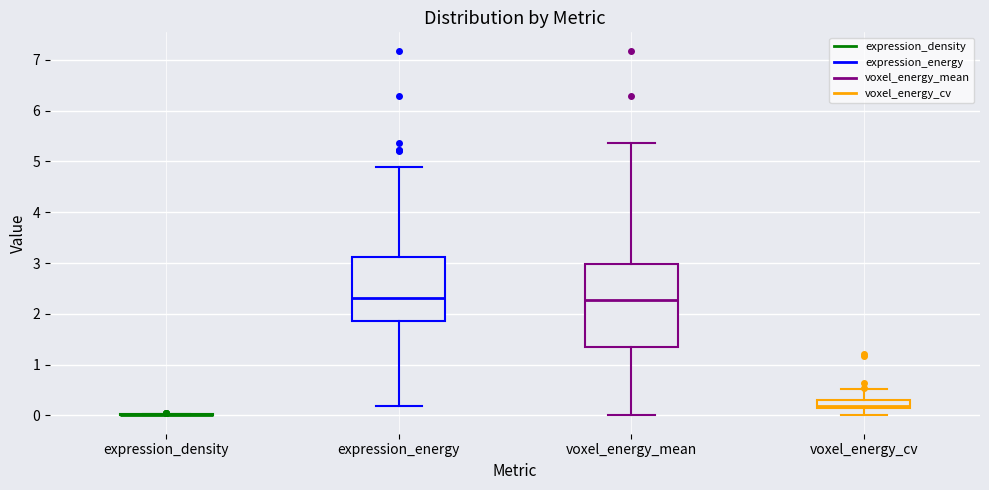

Comparing the boxes themselves (not the whiskers), which one is the tallest?

voxel_energy_mean